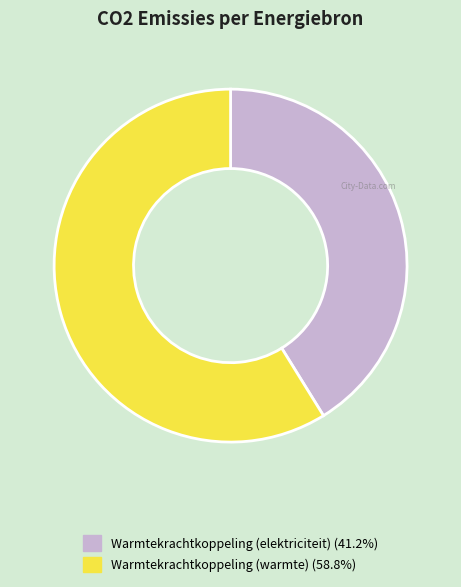

How many slices are in this pie chart?

2